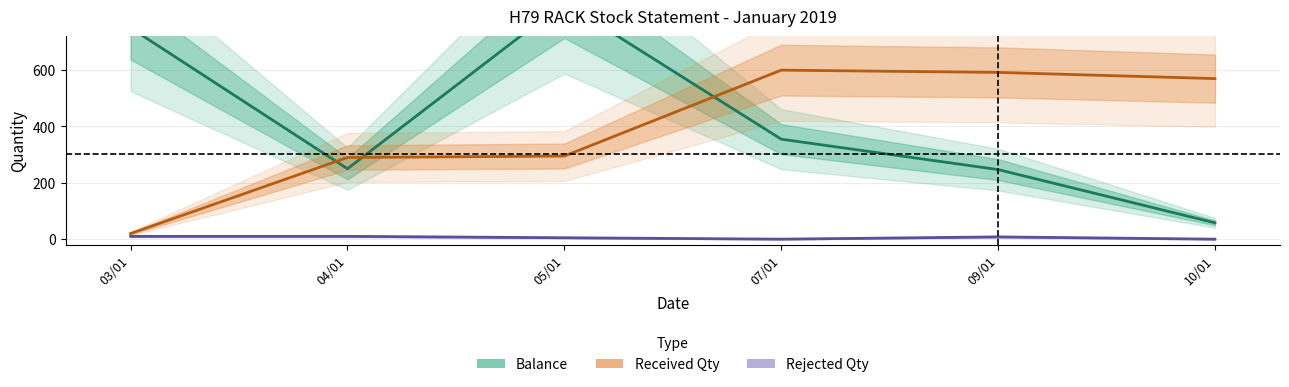

What is the value of the Balance point at the 2nd from the left?

250